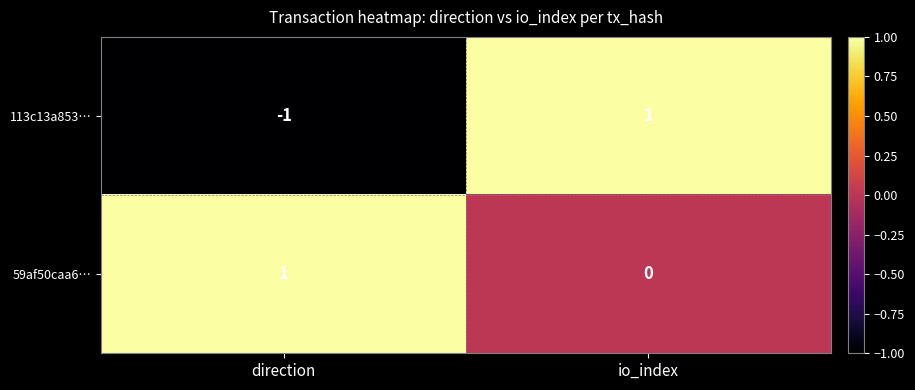

Reading left to right, transcribe all the data shown in this chart.

113c13a853…: direction=-1	io_index=1
59af50caa6…: direction=1	io_index=0